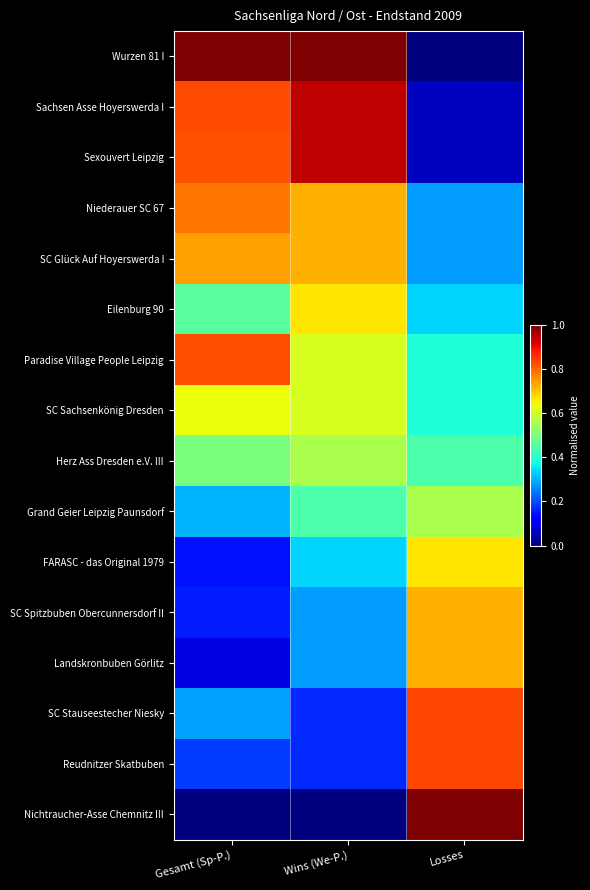

At how many categories does at least one series exceed 0?

3